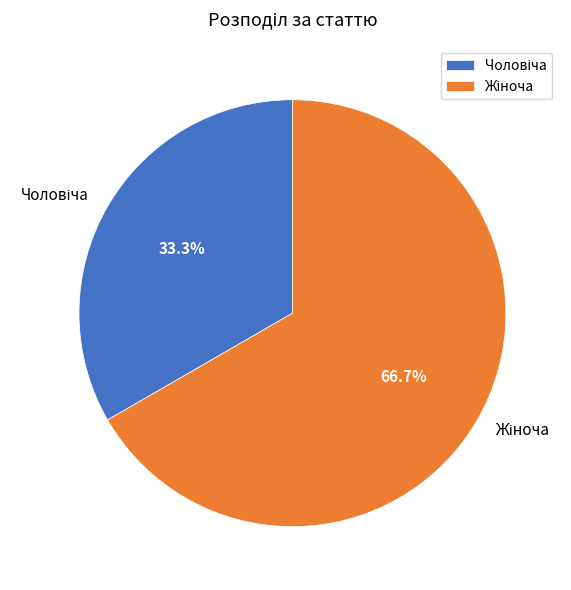

Does any single category account for the majority?

Yes